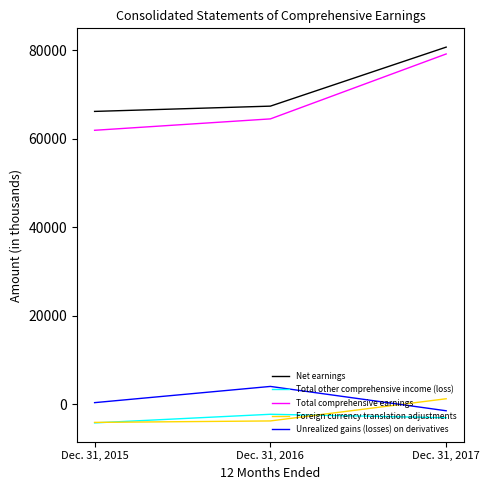

Rank the series at Dec. 31, 2017 from lowest to highest value.

Total other comprehensive income (loss), Unrealized gains (losses) on derivatives, Foreign currency translation adjustments, Total comprehensive earnings, Net earnings